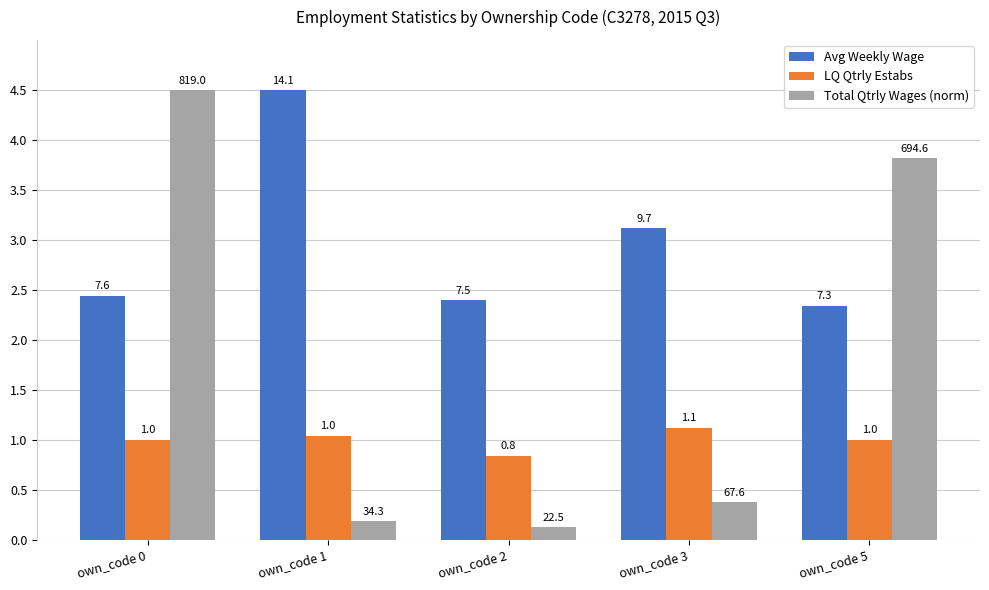

What is the value of the LQ Qtrly Estabs bar at the 5th from the left?

1.0